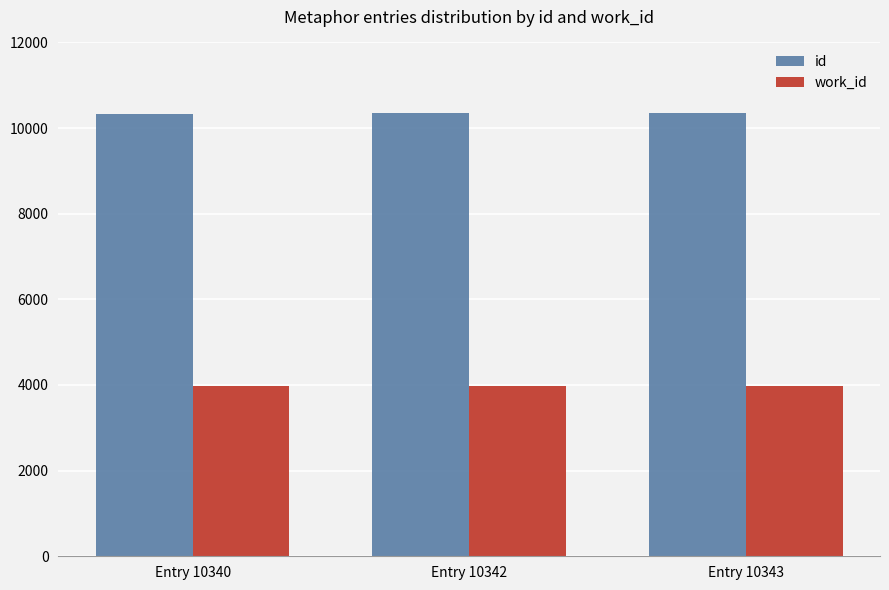

What is the average value of the id series?

10342